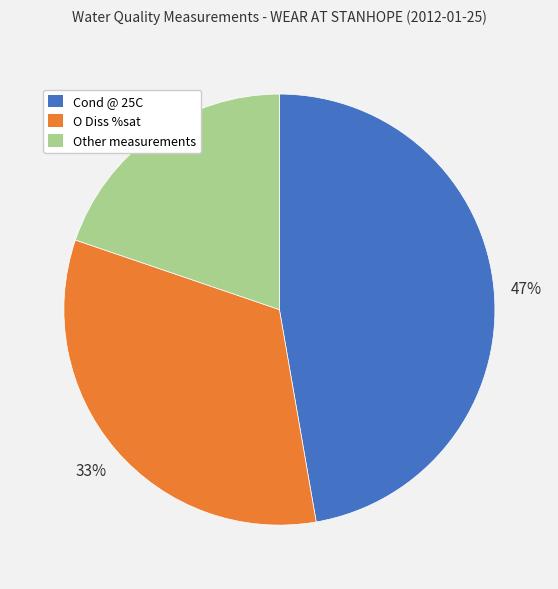

Is the sum of Other measurements and O Diss %sat greater than half?

Yes